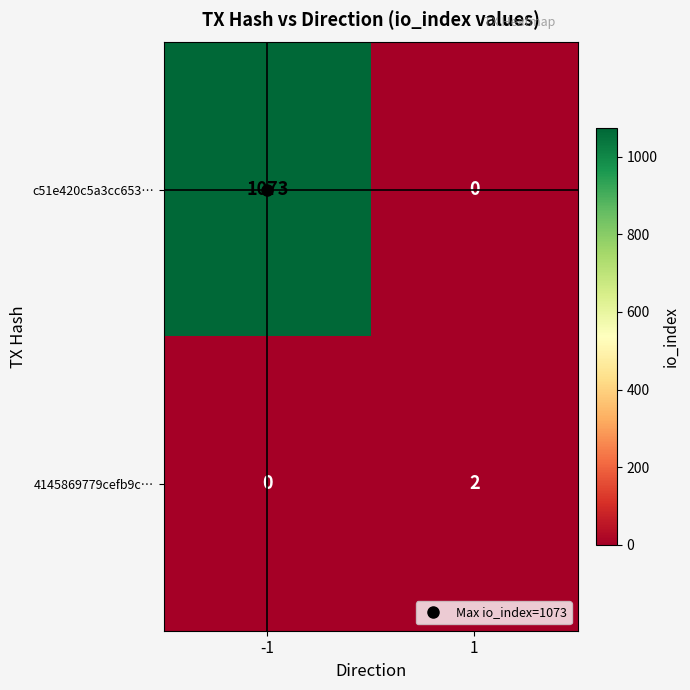

List the series in order of their peak value, highest first.

c51e420c5a3cc653…, 4145869779cefb9c…